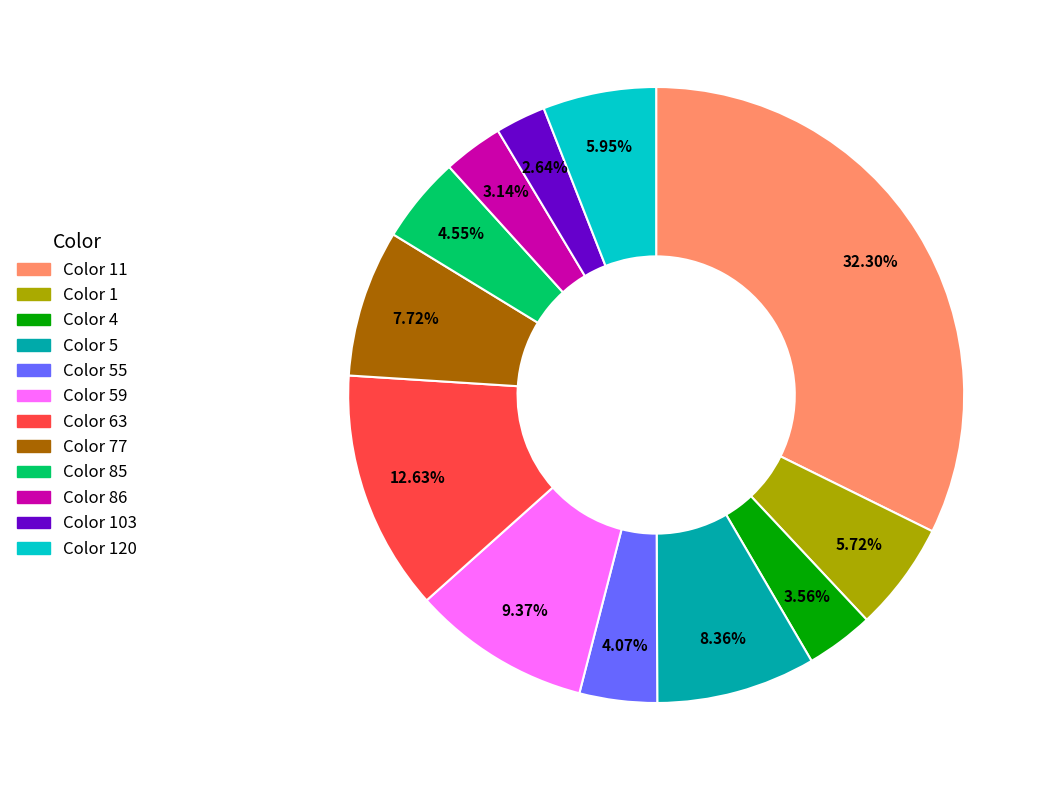

Is the sum of Color 1 and Color 63 greater than half?

No